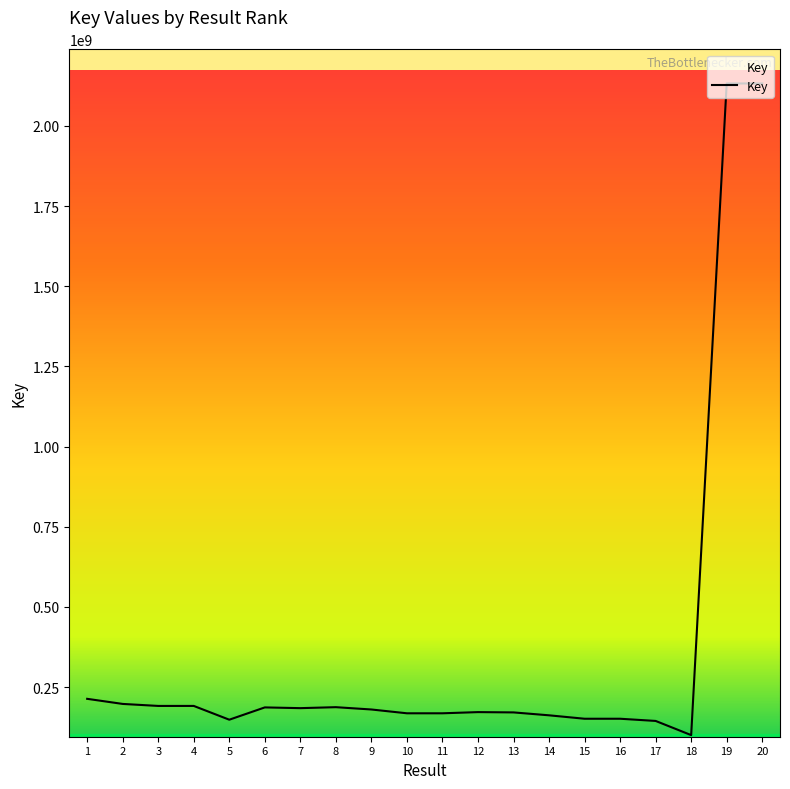

What is the difference between the values at 20 and 3?

1941047590